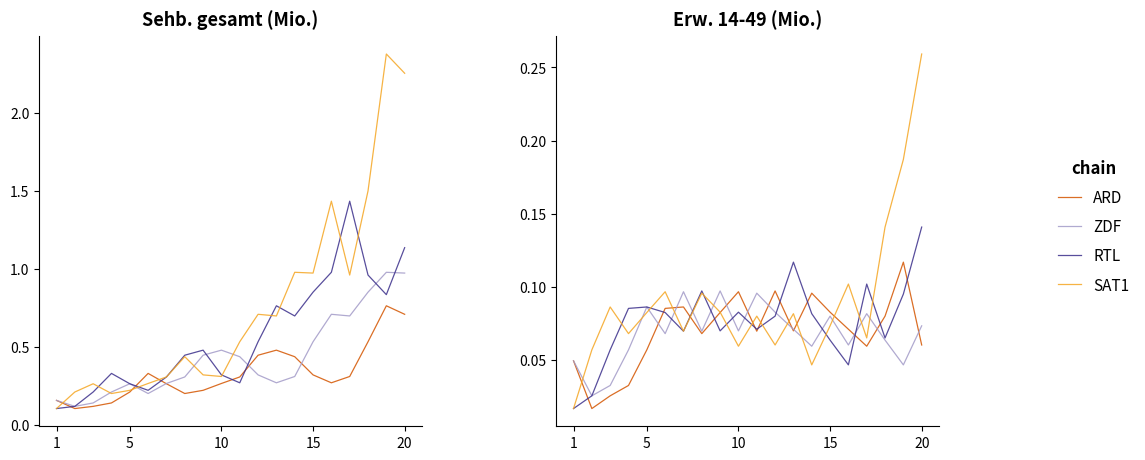

What are all the series names shown in the legend?

ARD, ZDF, RTL, SAT1